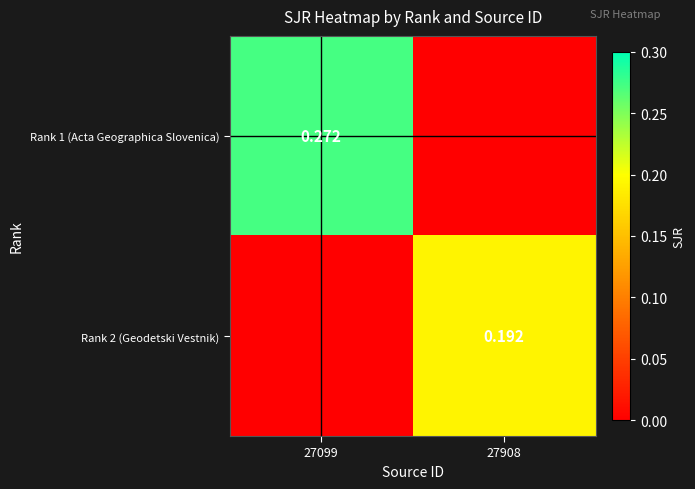

True or false: Rank 1 (Acta Geographica Slovenica) has a value of 0.2 at 27908.

False